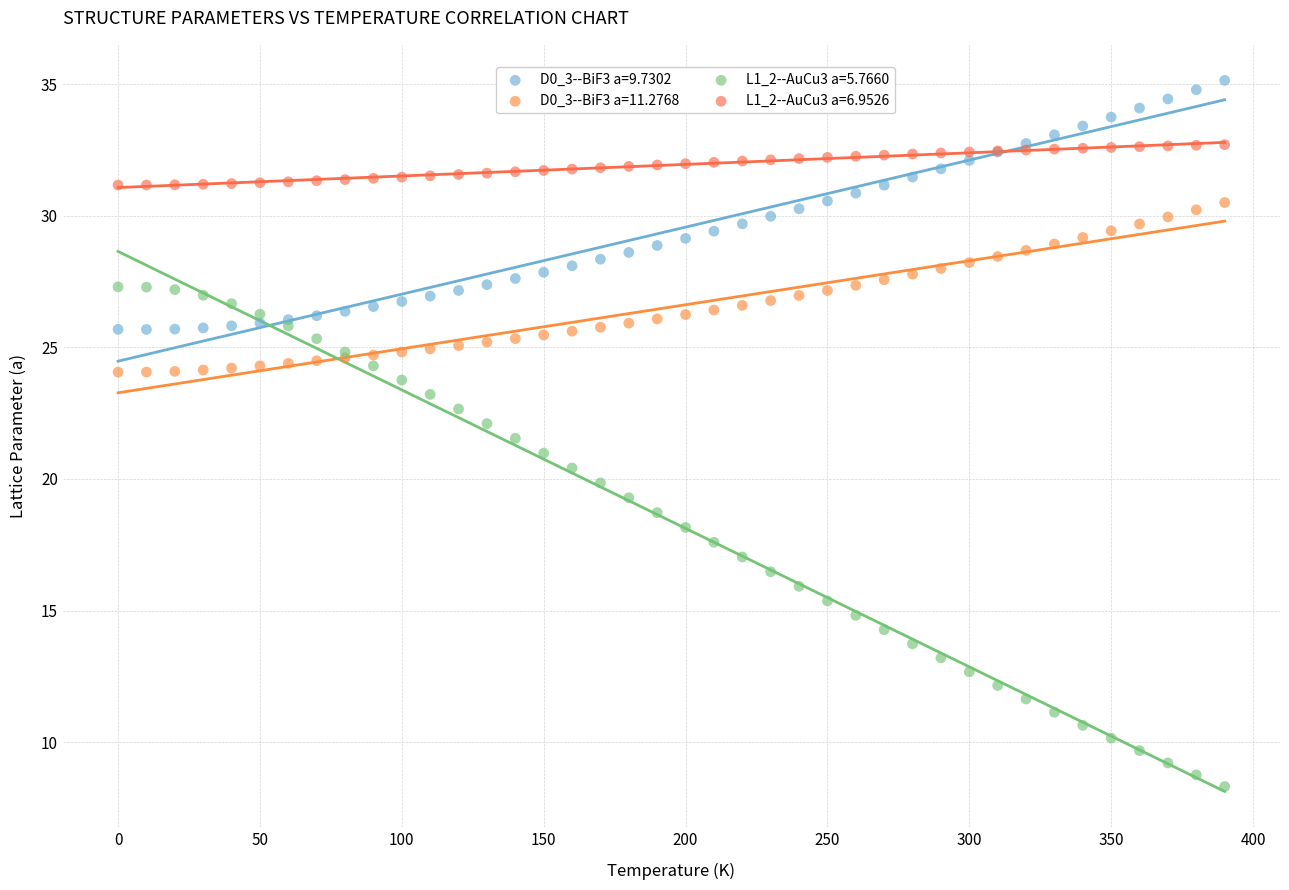

Which series has the largest Y range (max minus min)?

L1_2--AuCu3 a=5.7660